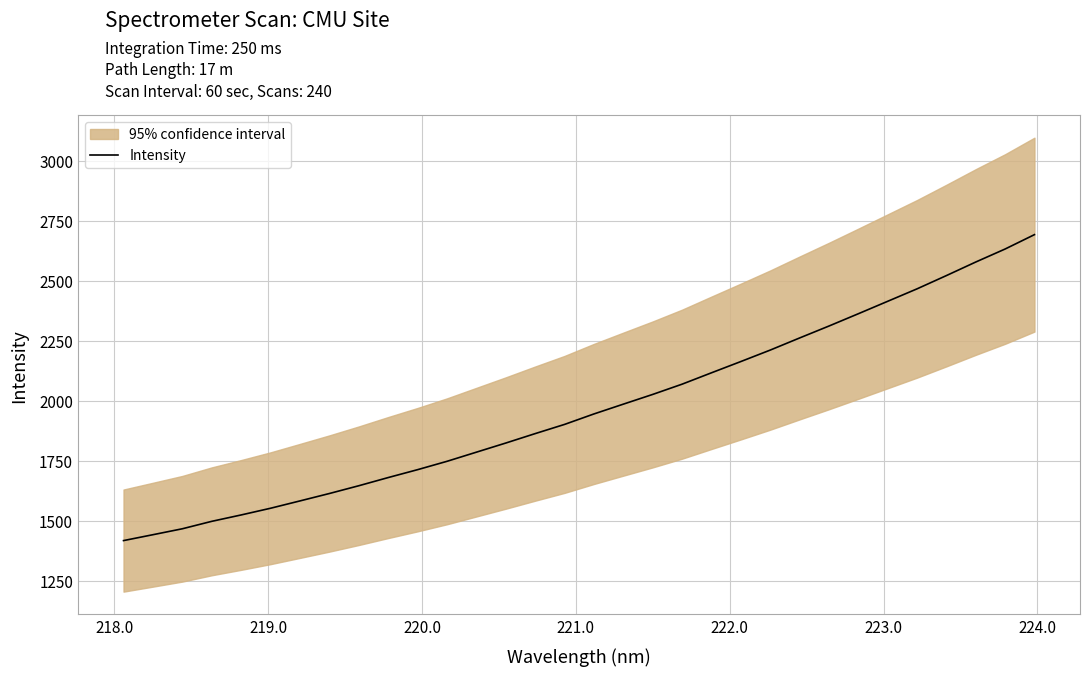

Reading left to right, what are all the values shown in this chart?

1417.9	1442.4	1467.1	1498.1	1524.7	1552.7	1583.2	1614.1	1646.4	1680.5	1713.4	1748.2	1786.3	1824.3	1863.6	1901.9	1945.5	1986.3	2026.8	2069.5	2116.9	2163.8	2211.6	2262.0	2311.7	2362.9	2414.8	2466.7	2521.9	2578.4	2632.6	2692.4